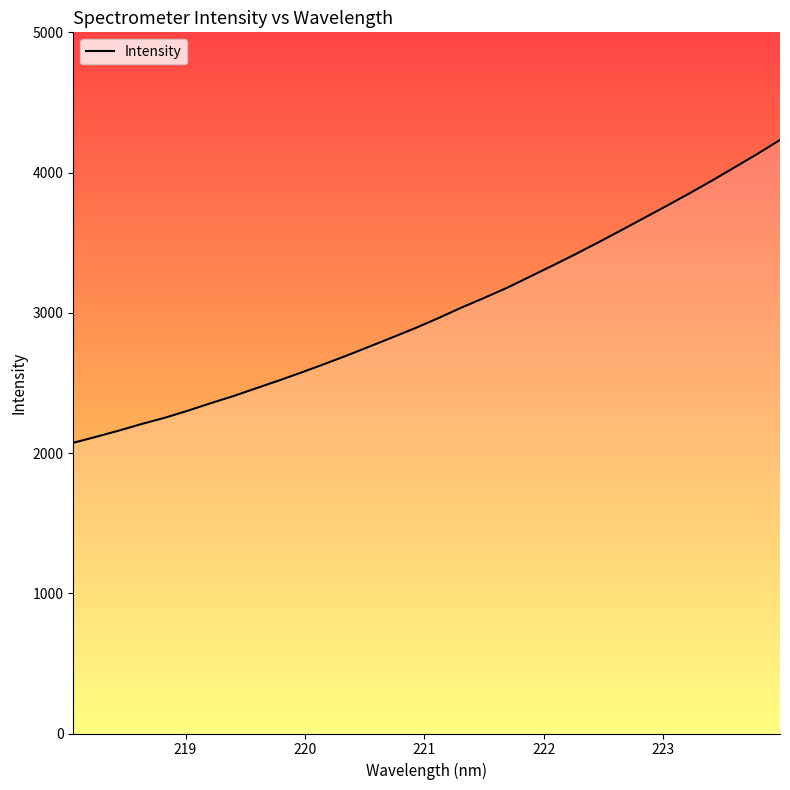

What is the maximum value shown in the chart?

4232.6